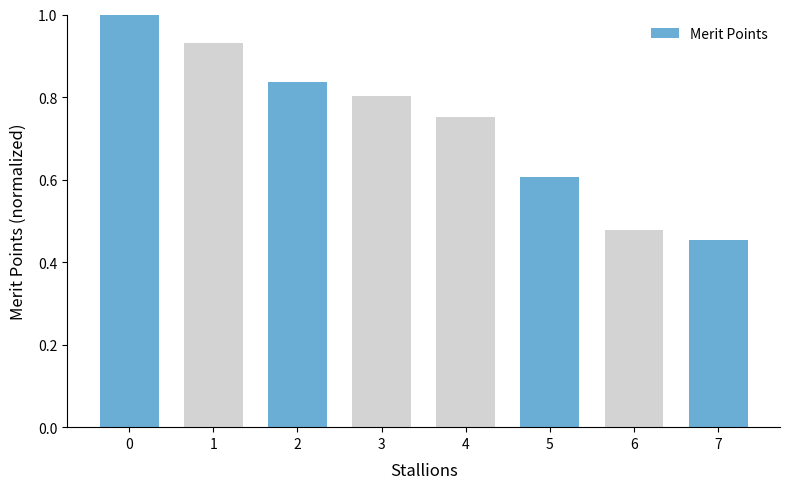

What is the value of the 6th bar from the left?

0.6